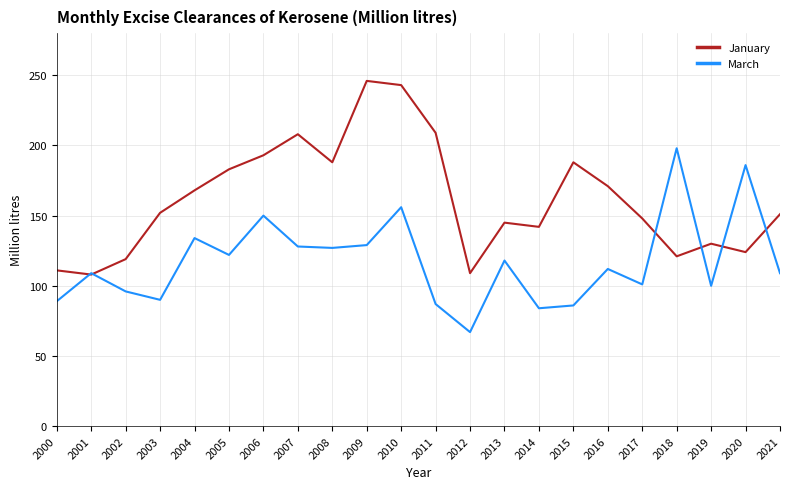

Rank the series at 2017 from highest to lowest value.

January, March